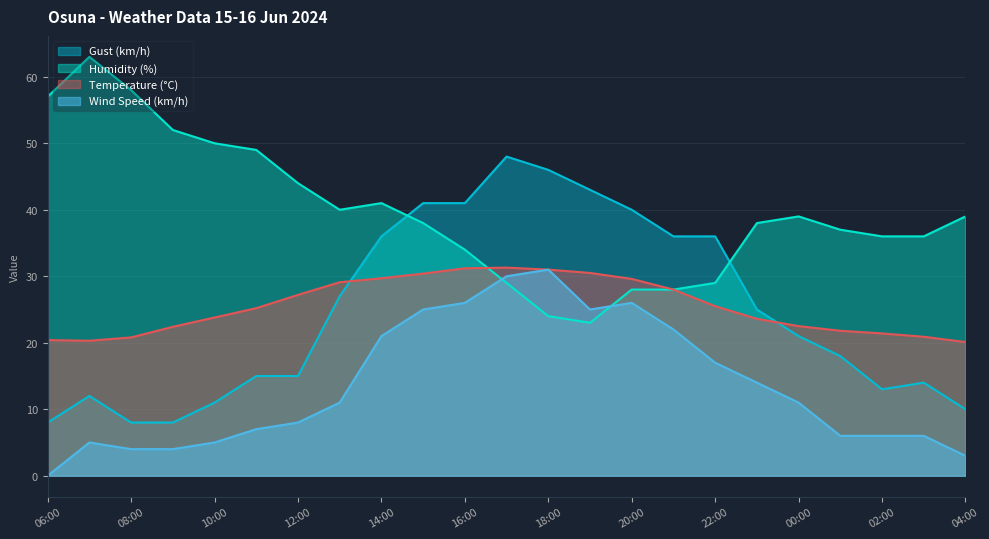

What is the spread (max minus min) of values at 17:00?

19.0